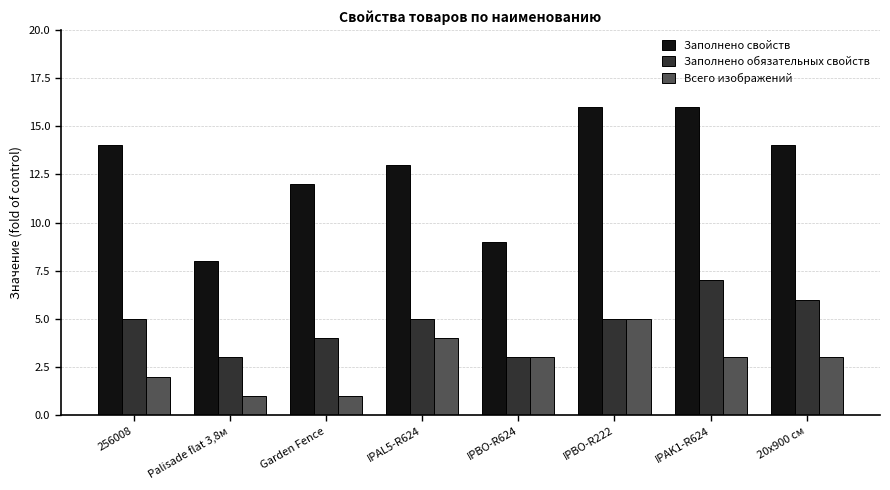

Which series has the largest range (max minus min)?

Заполнено свойств